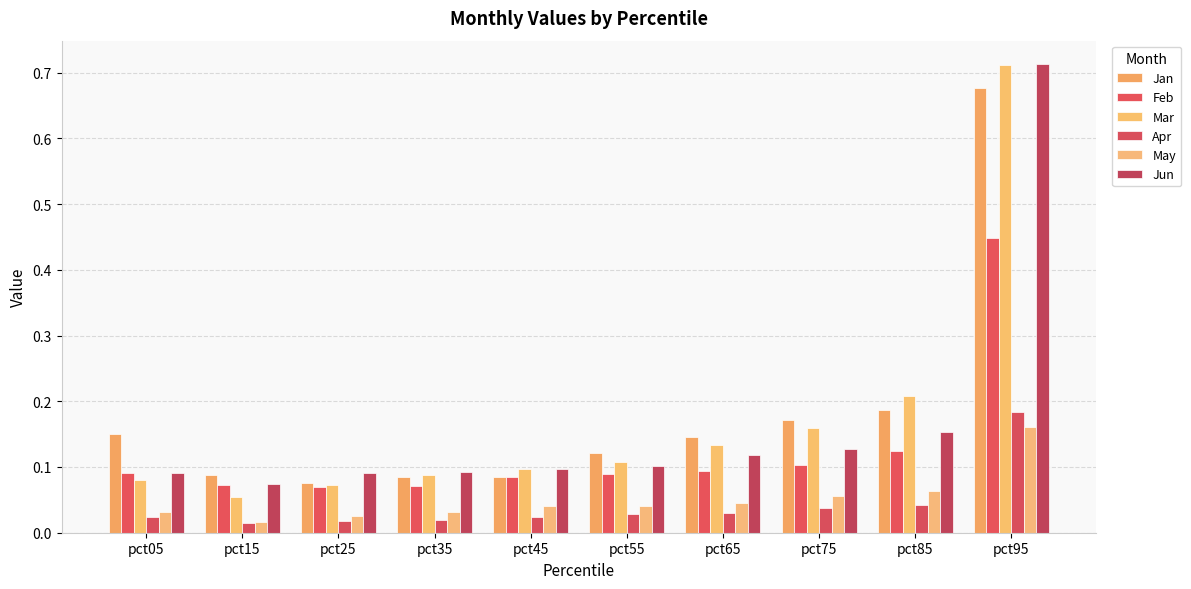

Which label corresponds to the smallest value in the chart?

pct15